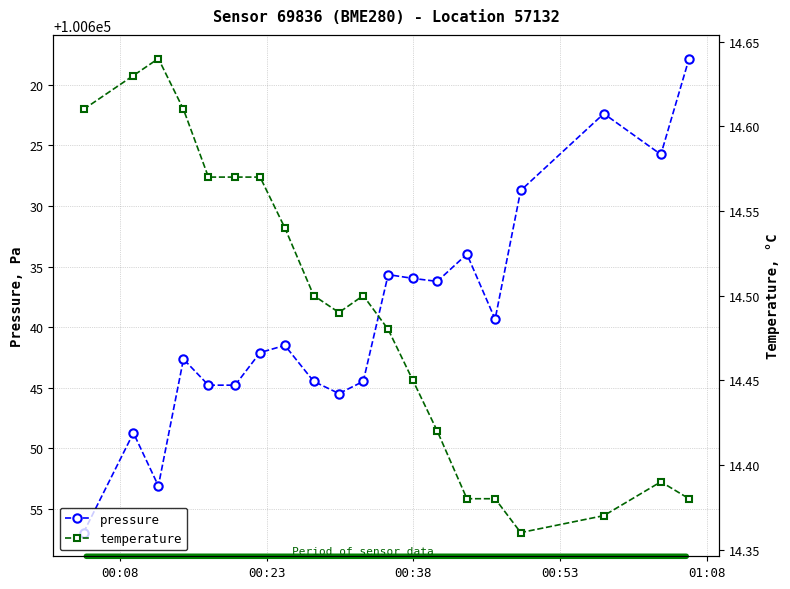

Rank the series by their maximum value, from highest to lowest.

pressure, temperature